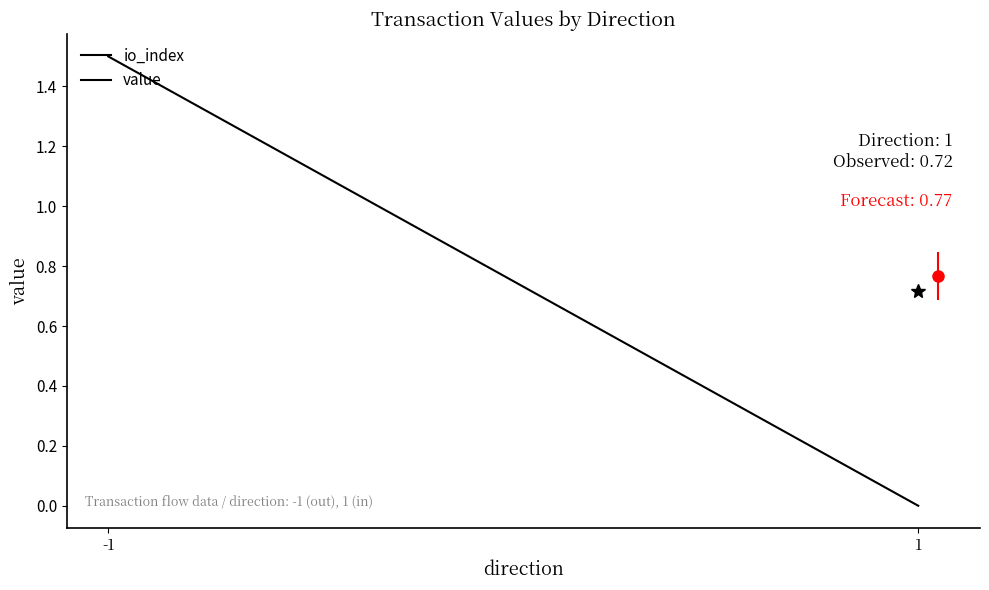

List the labels in order of value, largest first.

-1, 1